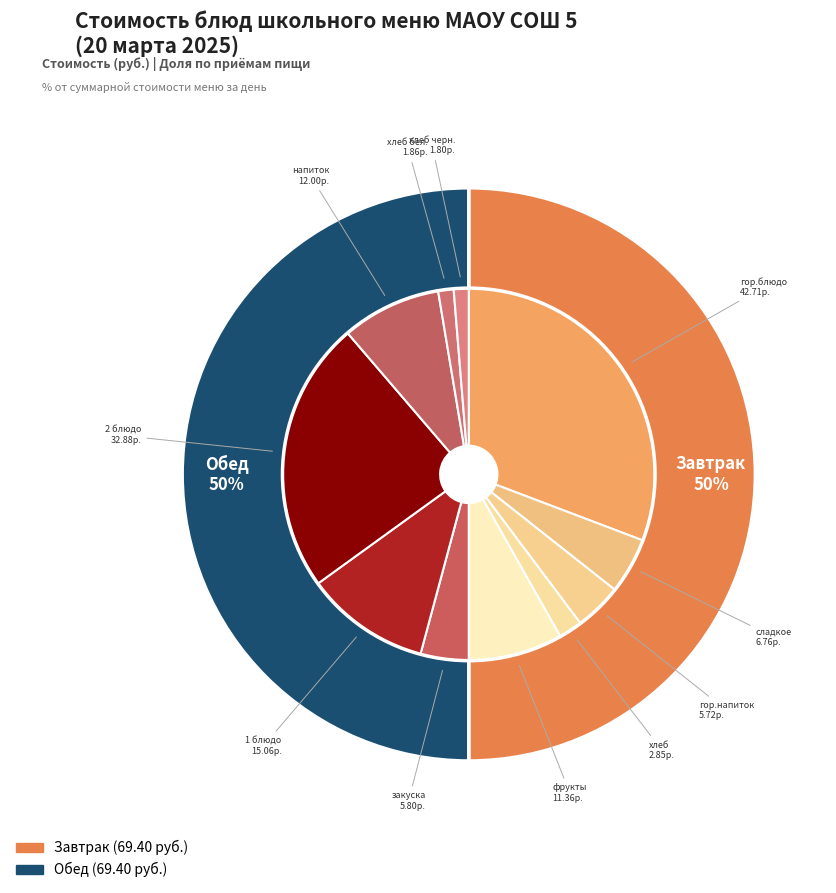

What is the largest slice in the pie chart?

гор.блюдо (Запеканка из творога)